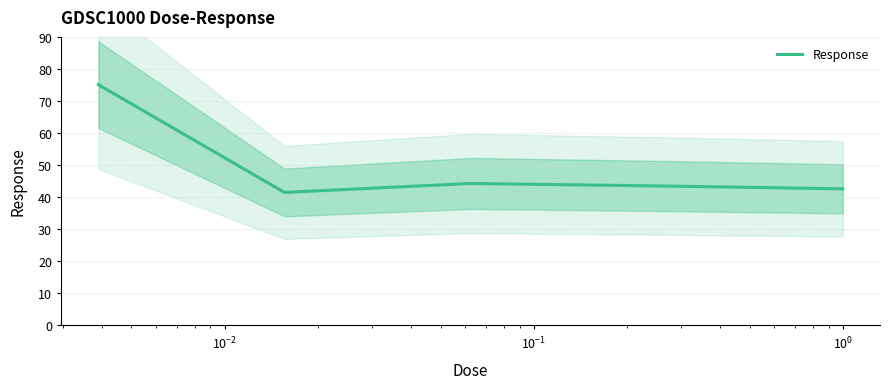

How many data points are above 43?

3